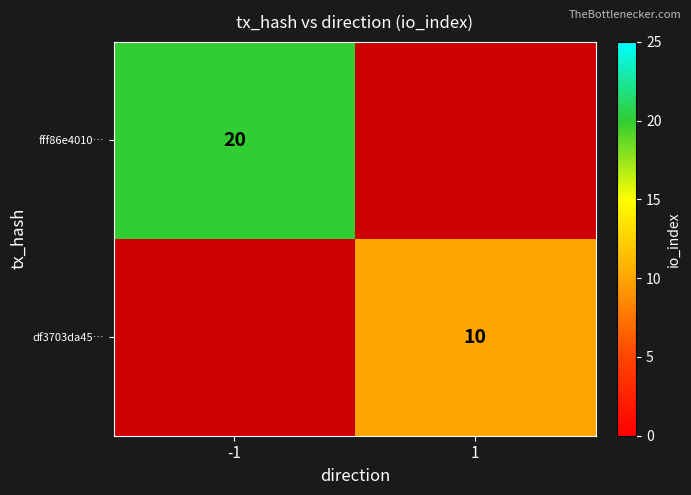

Count the number of categories in the chart.

2